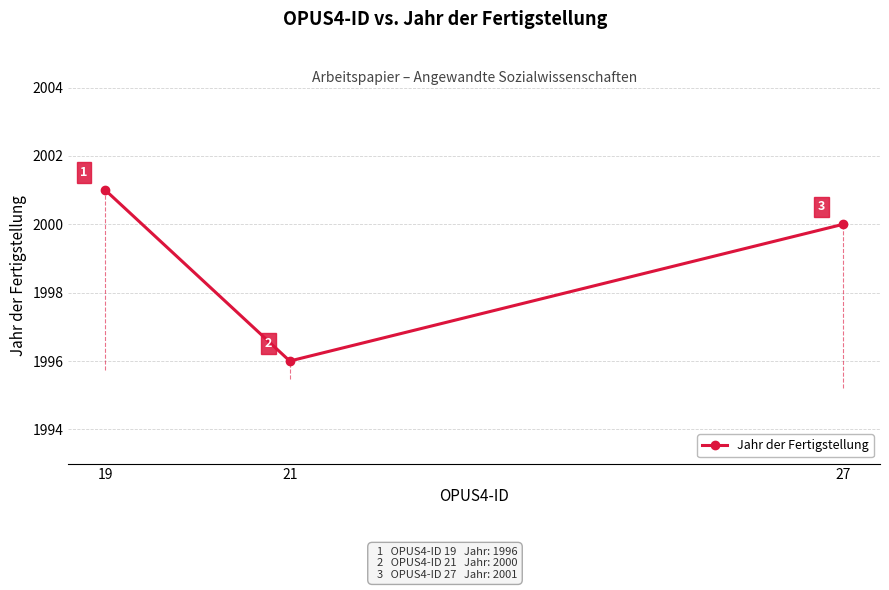

Reading left to right, extract all data points from this chart.

2001	1996	2000